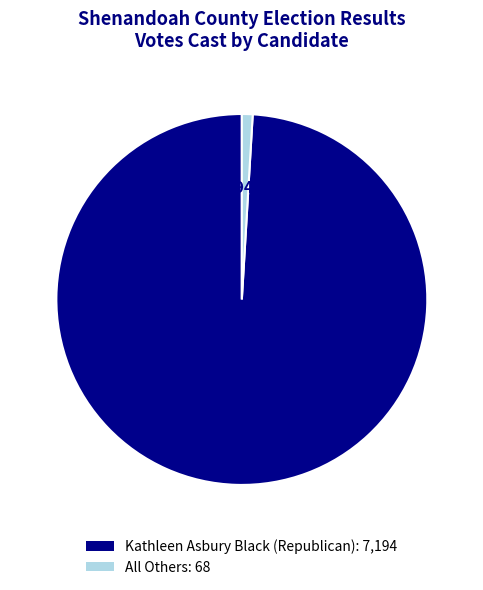

Which has a higher value, Kathleen Asbury Black (Republican) or All Others?

Kathleen Asbury Black (Republican)